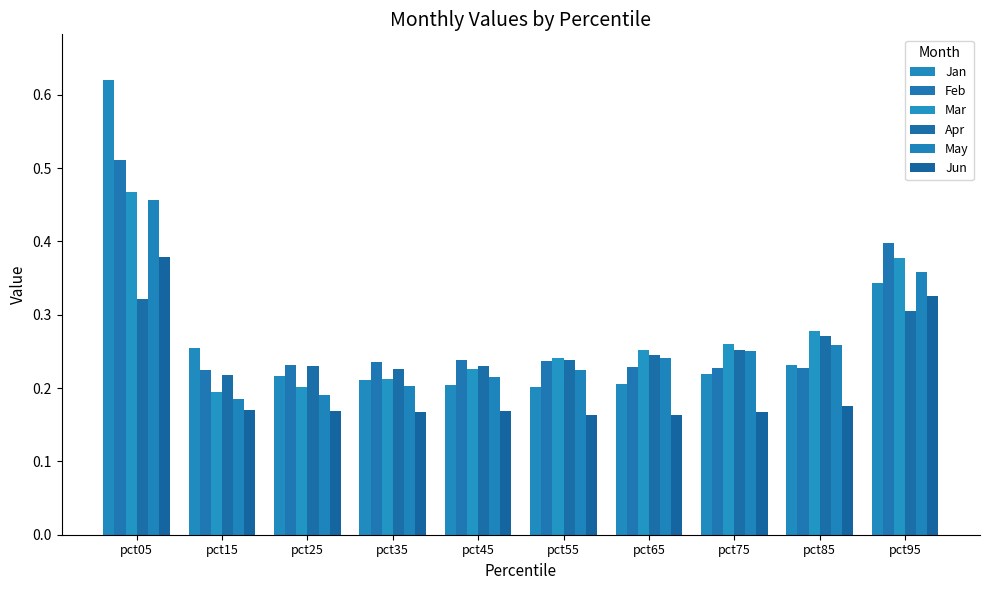

How many bars are there in each group?

6